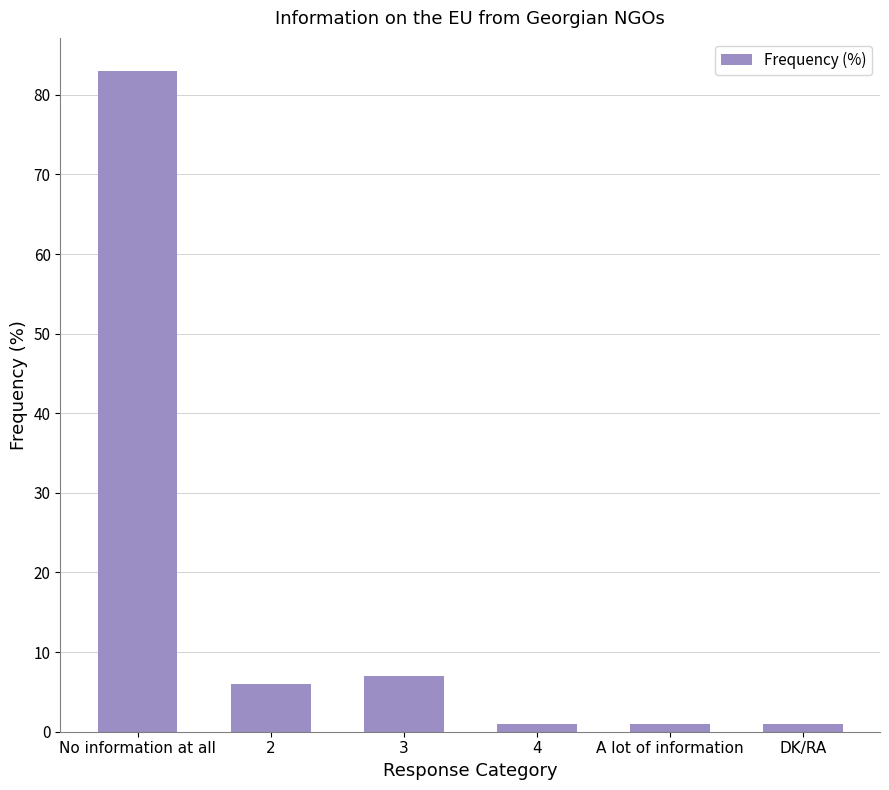

The chart shows a value of 83 at No information at all. True or false?

True